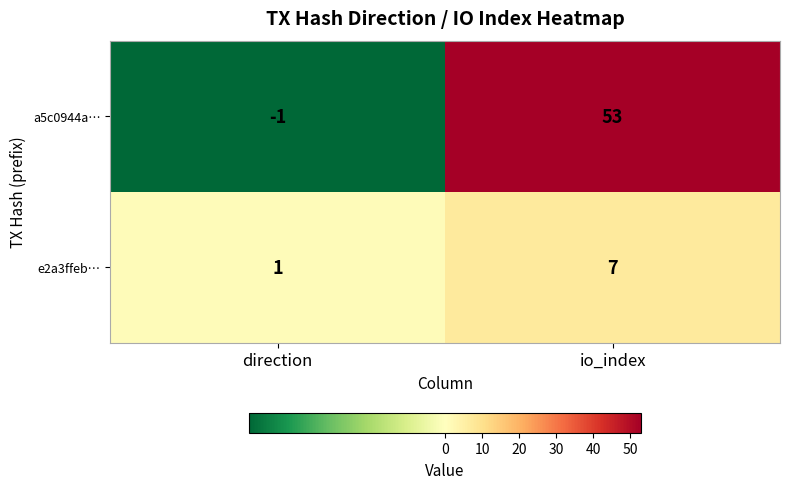

Which series has the largest total across all categories?

a5c0944a…